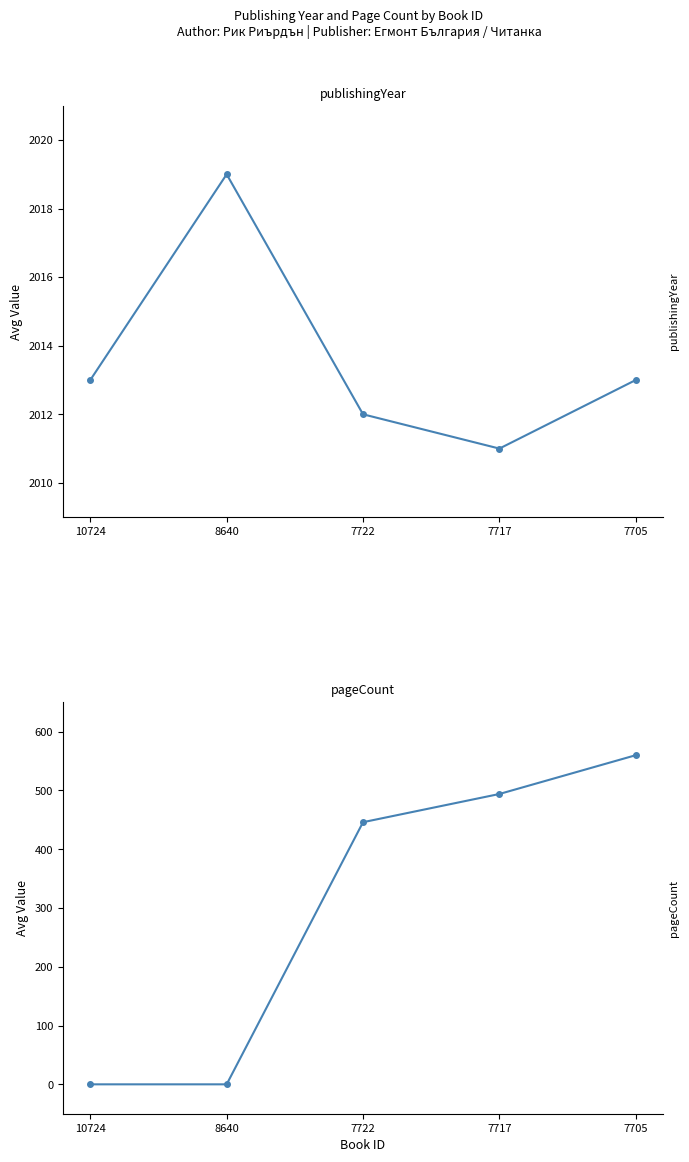

What is the spread (max minus min) of values at 7722?

1566